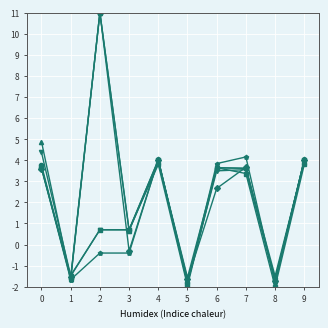

What is the smallest value displayed?

-2.0